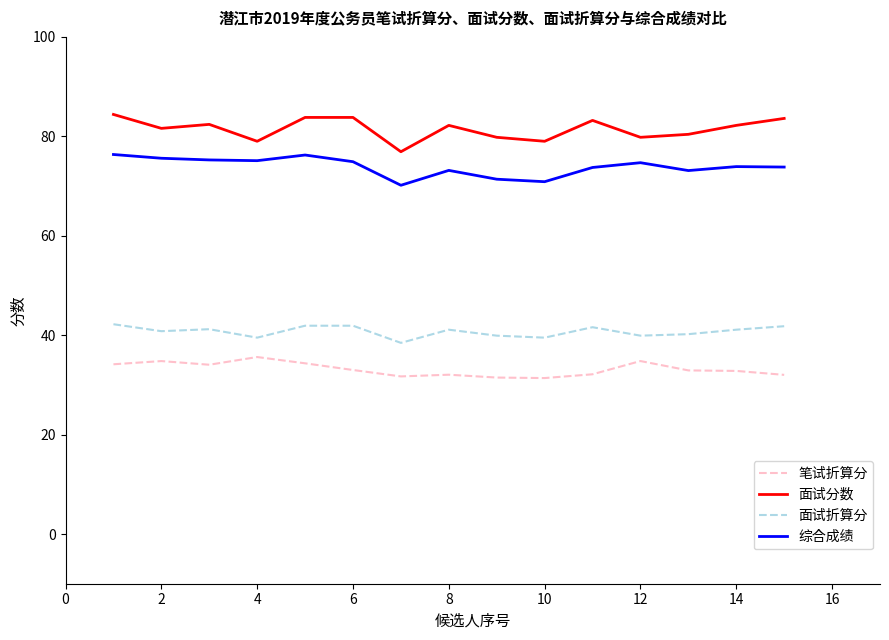

List the series in order of their peak value, lowest first.

笔试折算分, 面试折算分, 综合成绩, 面试分数